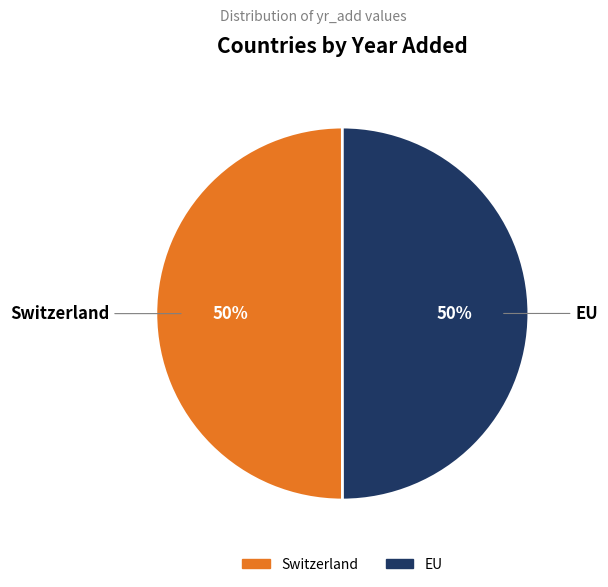

Is it true that EU is 56% of the pie?

False